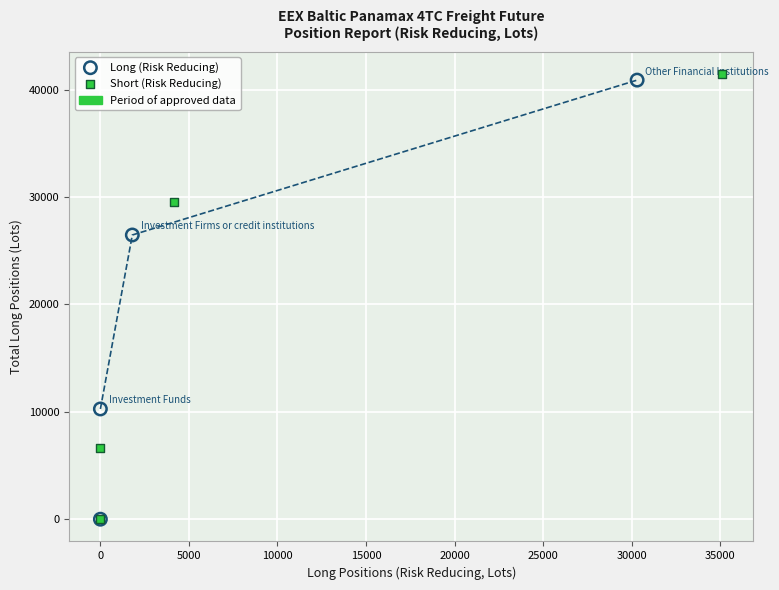

Which series has the widest spread of Y values?

Short (Risk Reducing)